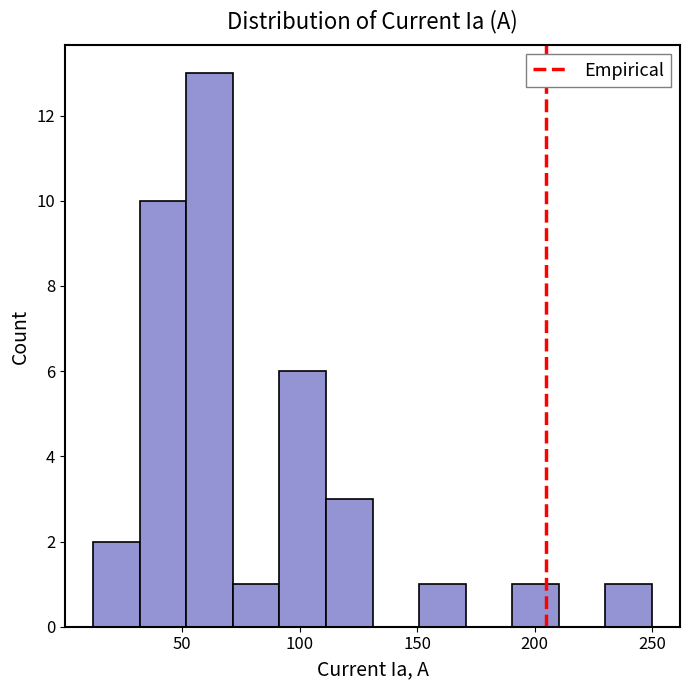

Read against the x-axis, roughly where is the centre of the tallest bar?

60